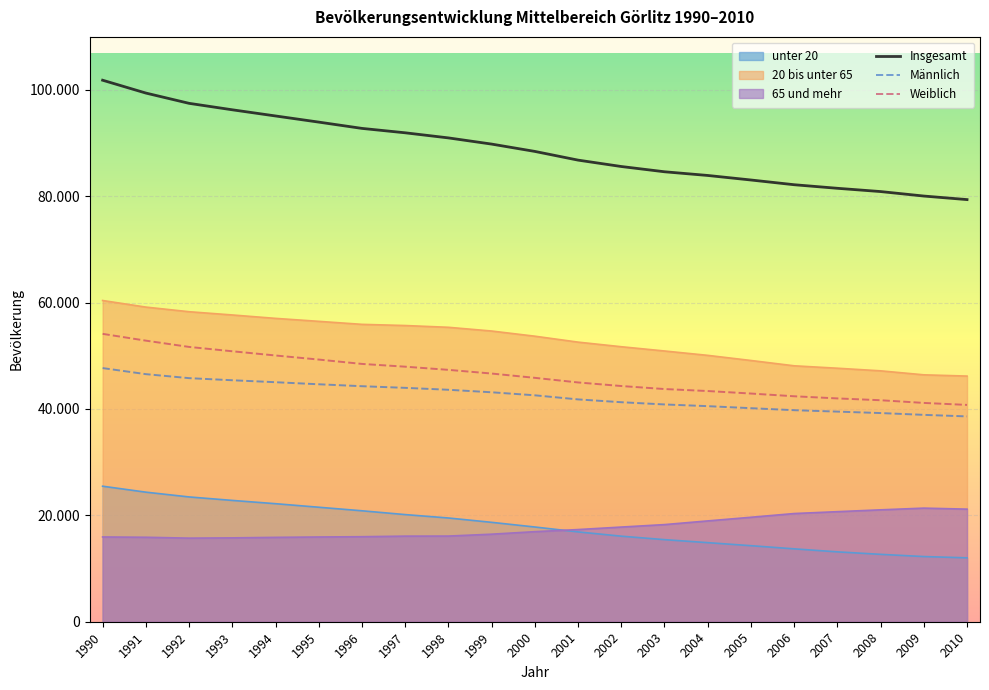

What is the difference between the Insgesamt values at 2002 and 2001?

1201